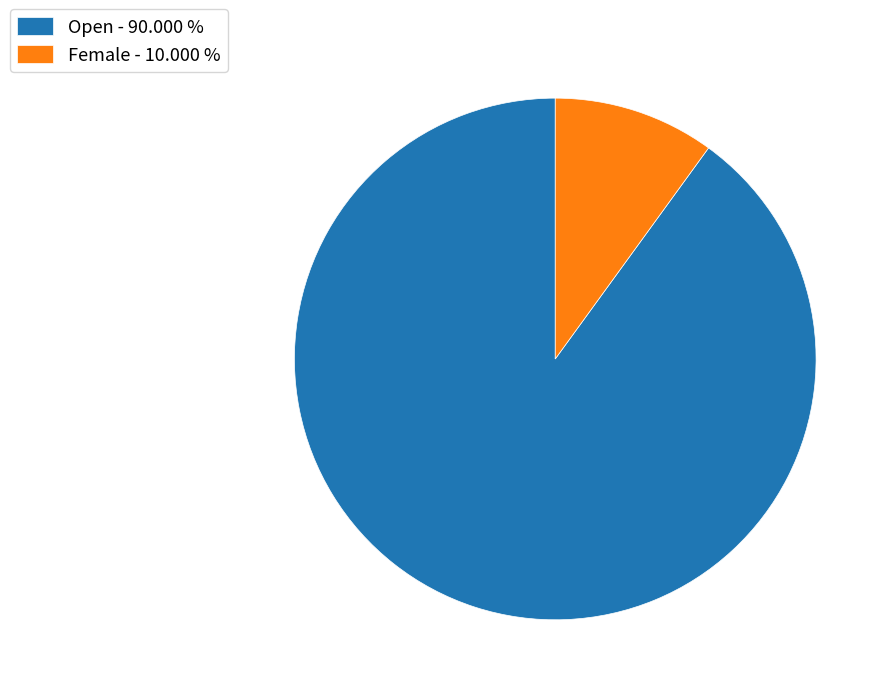

Do Open - 90.000 % and Female - 10.000 % together represent more than half of the pie?

Yes